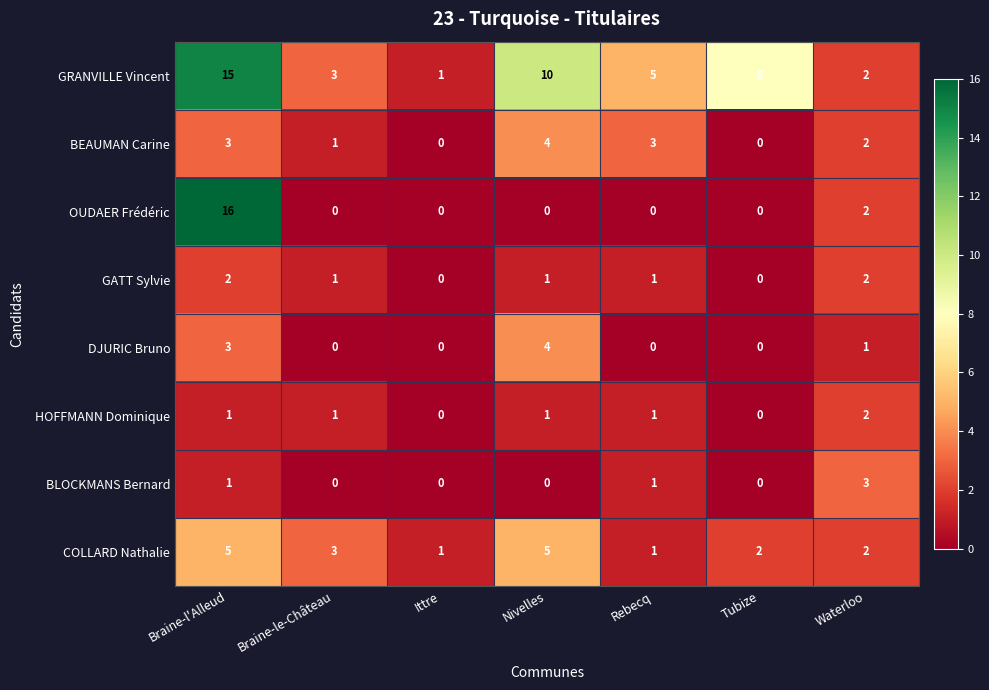

What is the sum of all GRANVILLE Vincent values?

44